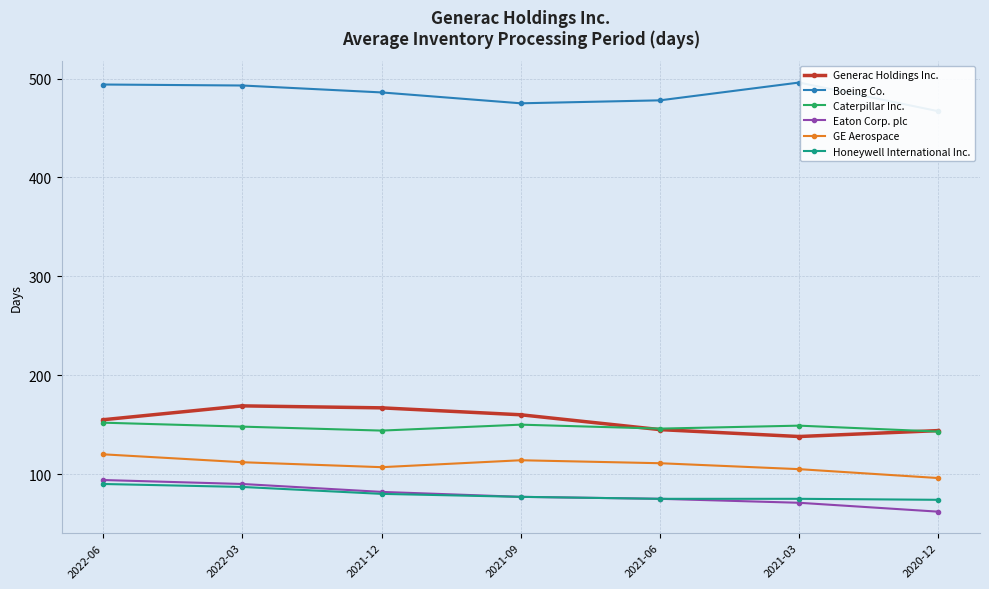

List the series in order of their peak value, highest first.

Boeing Co., Generac Holdings Inc., Caterpillar Inc., GE Aerospace, Eaton Corp. plc, Honeywell International Inc.